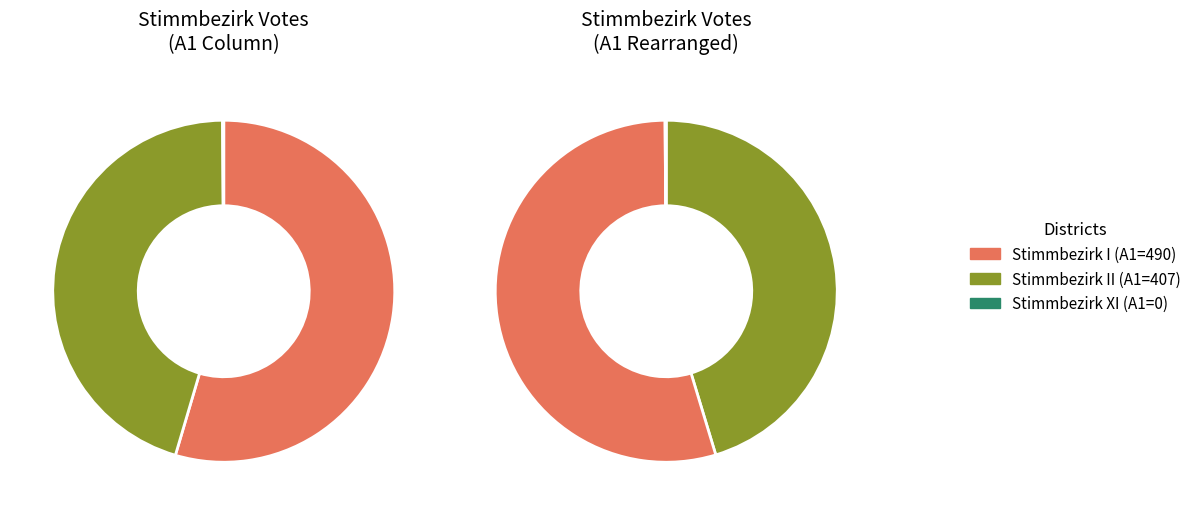

True or false: Stimmbezirk I accounts for 47% of the total.

False